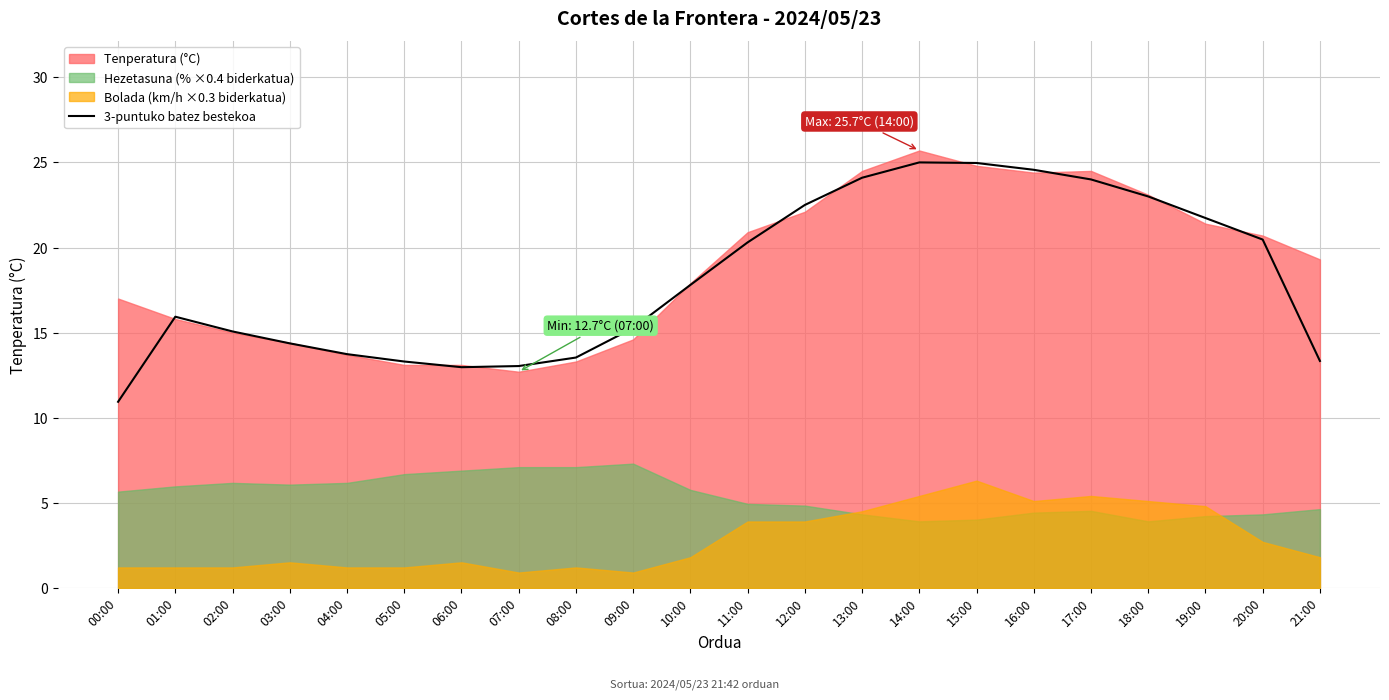

The value at 21:00 is 19.5. True or false?

False